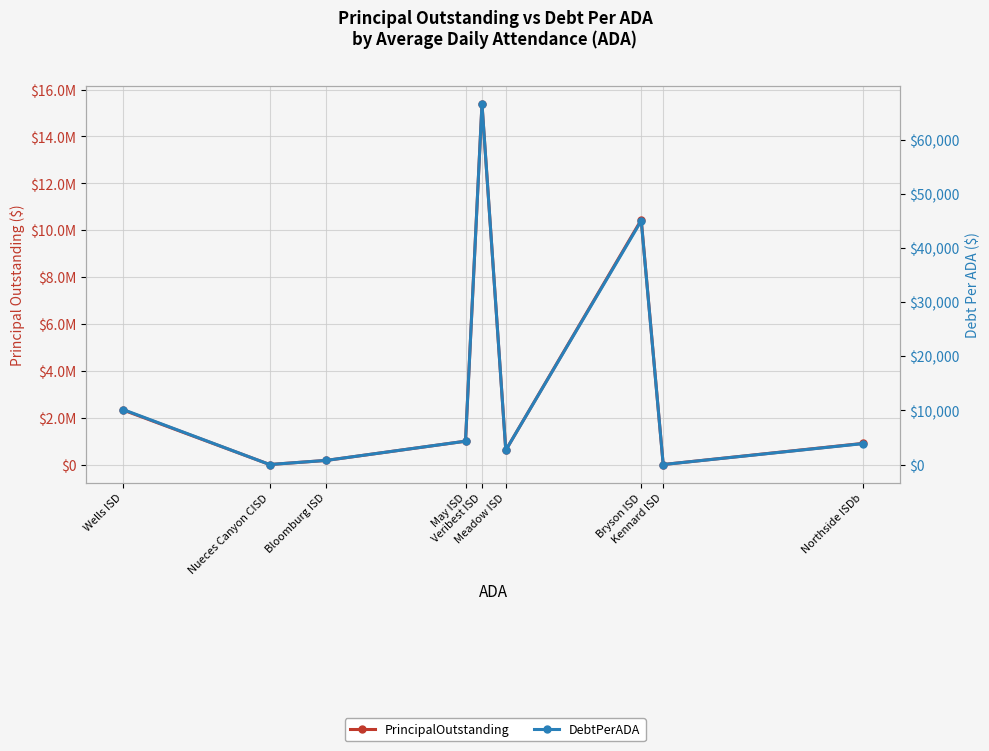

What position from the left is Northside ISDb?

9